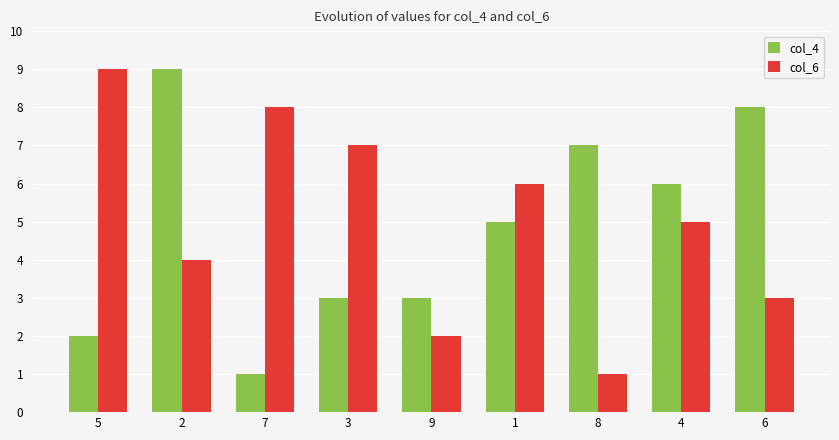

What is the spread (max minus min) of values at 4?

1